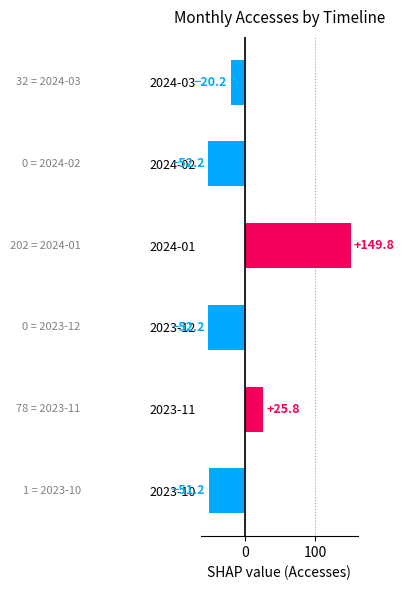

What is the change in value from 2023-10 to 2024-01?

+201.0